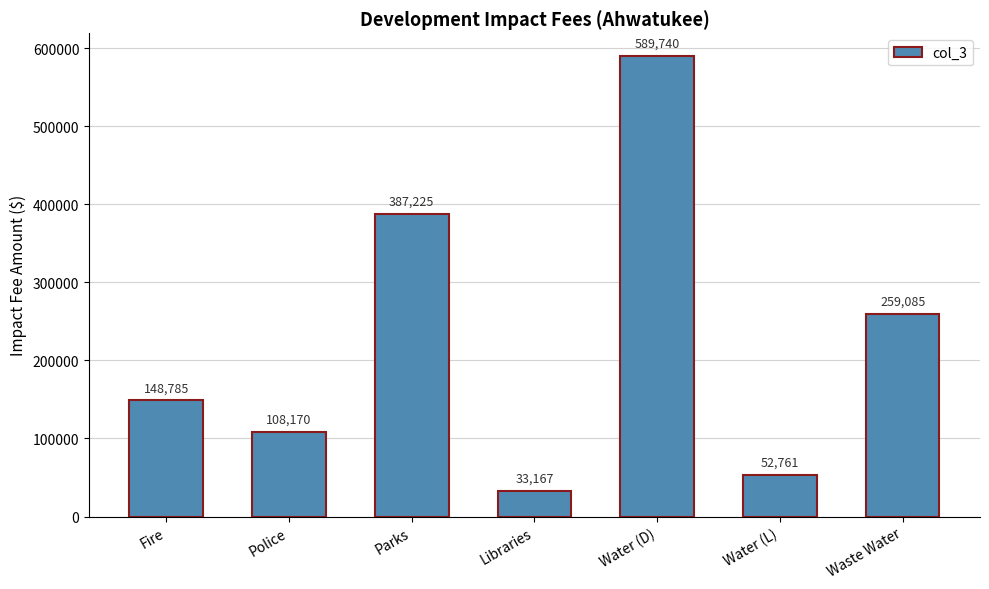

Is it true that the value at Police is 108170?

True